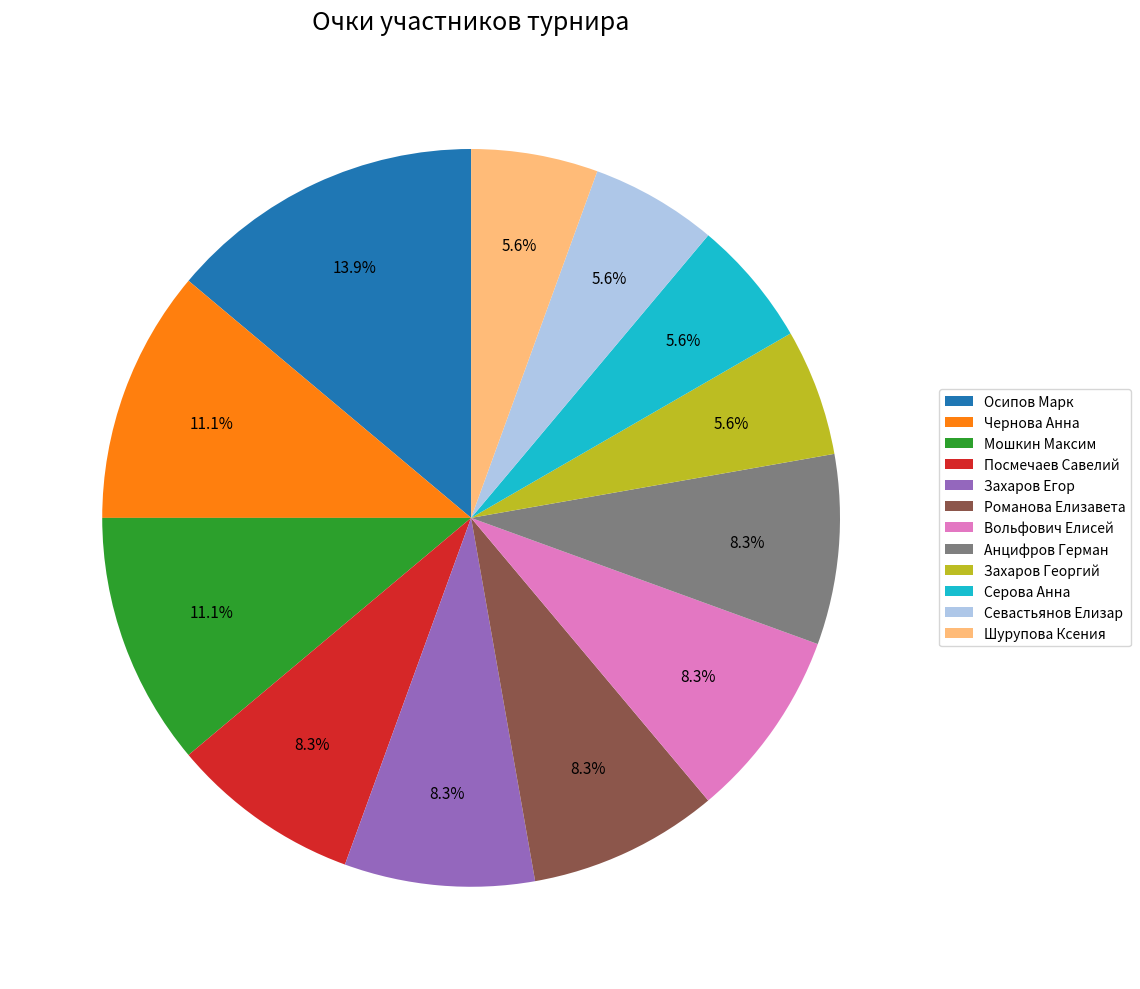

To the nearest percent, what is the combined percentage of Захаров Егор and Вольфович Елисей?

17%